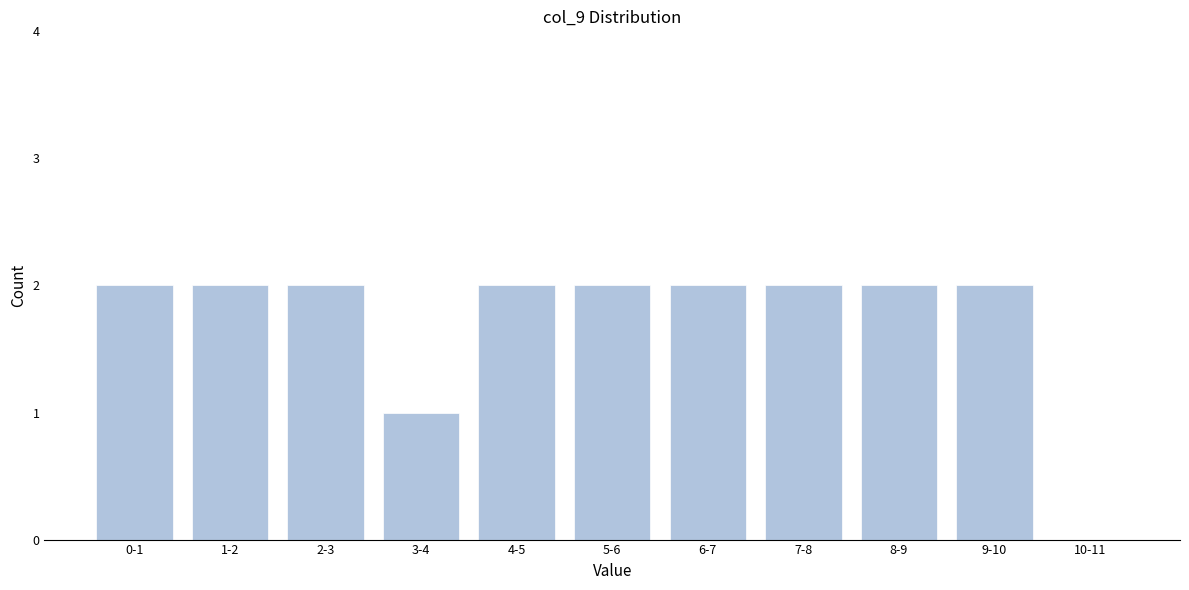

Reading left to right, list all the values displayed in this chart.

0-1=2	1-2=2	2-3=2	3-4=1	4-5=2	5-6=2	6-7=2	7-8=2	8-9=2	9-10=2	10-11=0